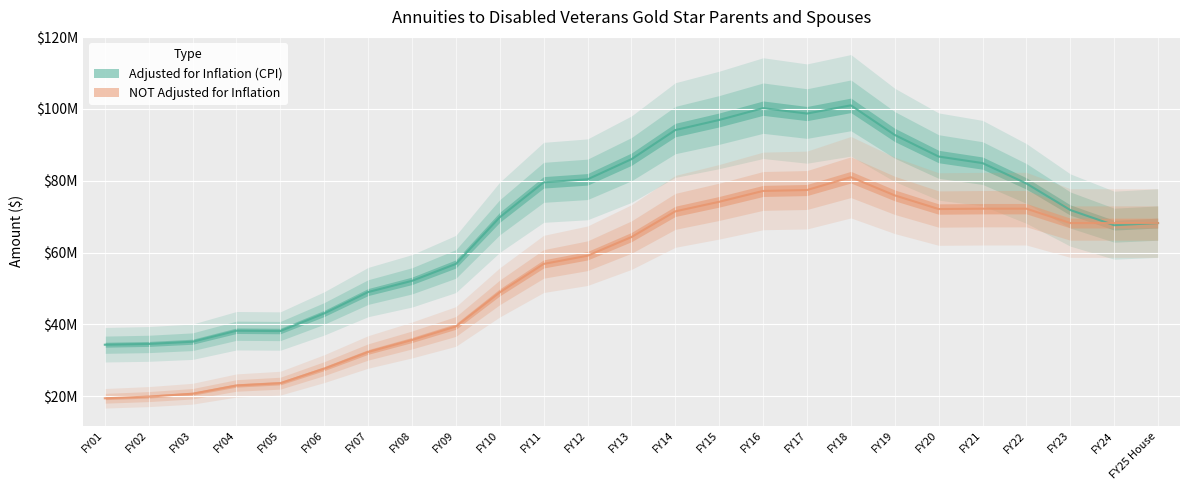

Reading right to left, transcribe all the data shown in this chart.

Adjusted for Inflation (CPI): 68209878	67612165	71837942	79225747	84901180	86724295	92737802	100976470	98688558	100194488	96913417	94099274	85989867	80378830	79546517	69829909	56833574	52126896	49001373	43057698	38150734	38236827	35176919	34559727	34342029
NOT Adjusted for Inflation: 68209878	68209878	68209878	72209878	72209878	72109878	75910270	80975270	77405362	77151193	74132168	71468169	64308484	59115865	56834591	48921760	39428647	35663893	32326273	27685698	23637626	22999926	20702691	19901036	19431590